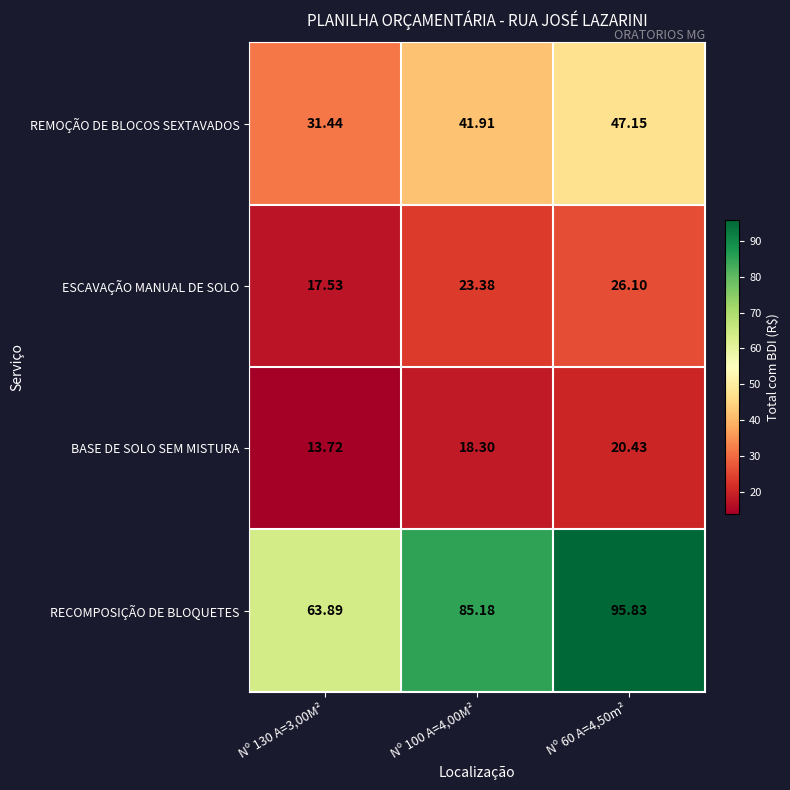

Which series has the largest total across all categories?

RECOMPOSIÇÃO DE BLOQUETES